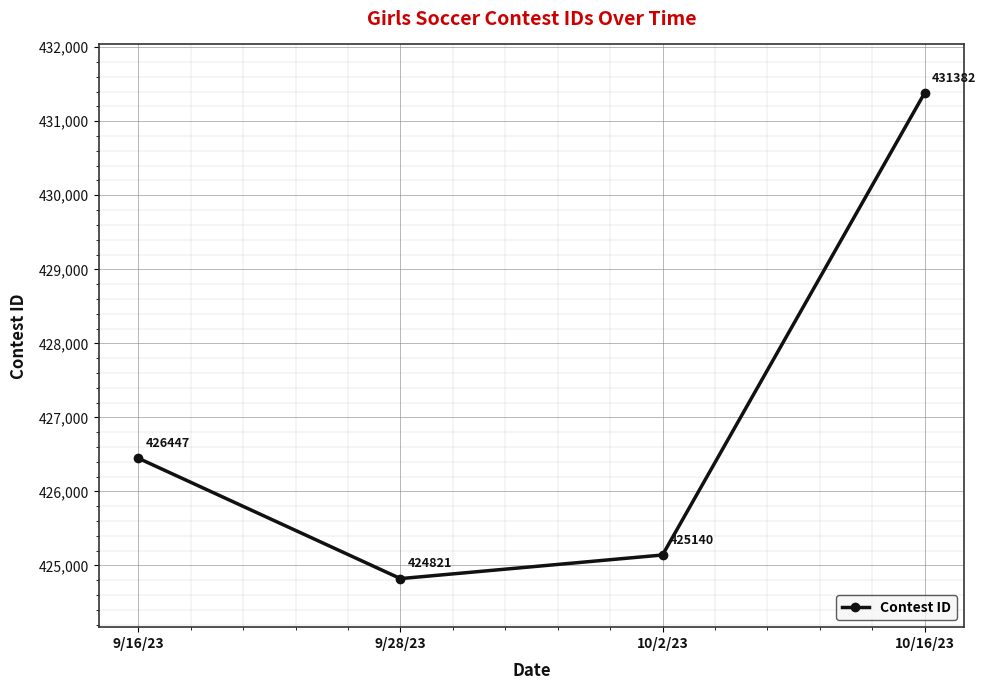

What is the sum of all values?

1707790